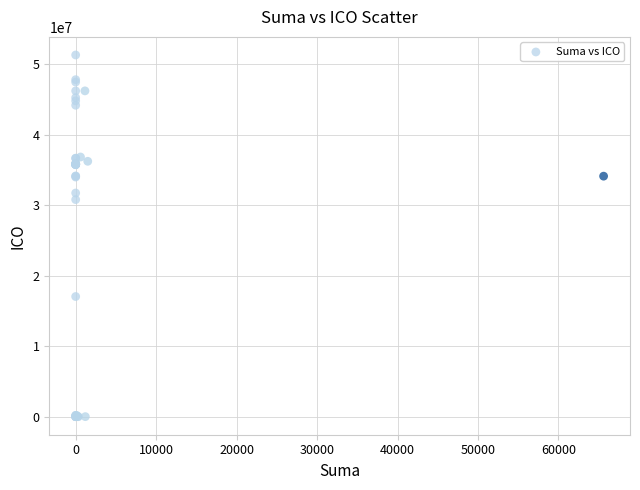

What Y value in the scatter plot is closest to 25669065?

30809193